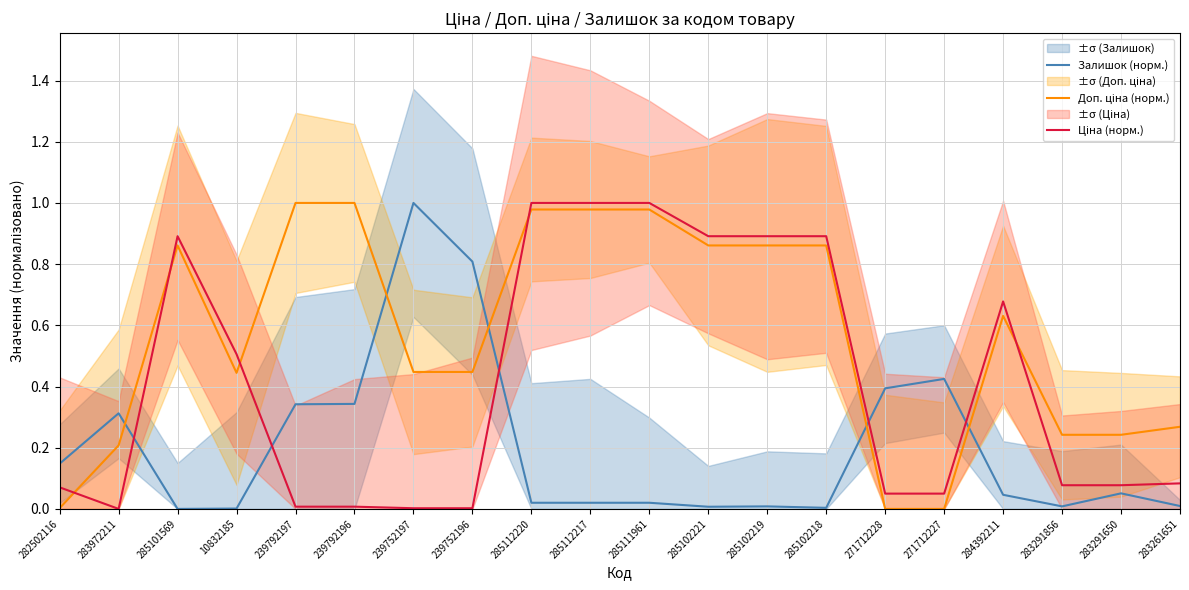

Between 283972211 and 285112220, which series saw the biggest shift?

Ціна (норм.)